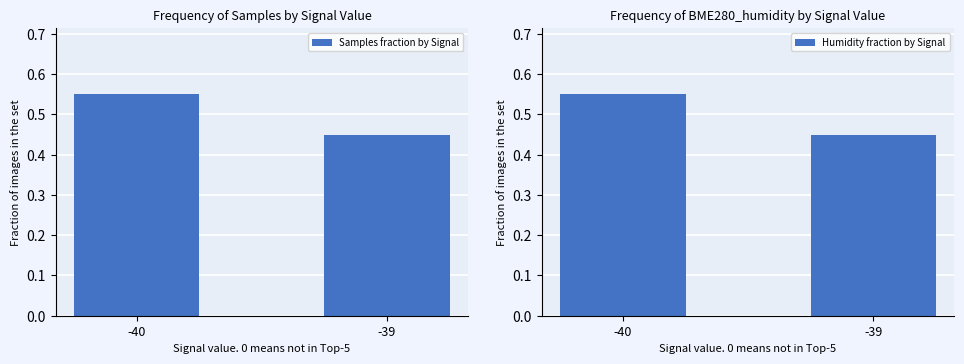

Reading left to right, list all the values displayed in this chart.

Samples fraction by Signal: -40=0.5	-39=0.4
Humidity fraction by Signal: -40=0.6	-39=0.5